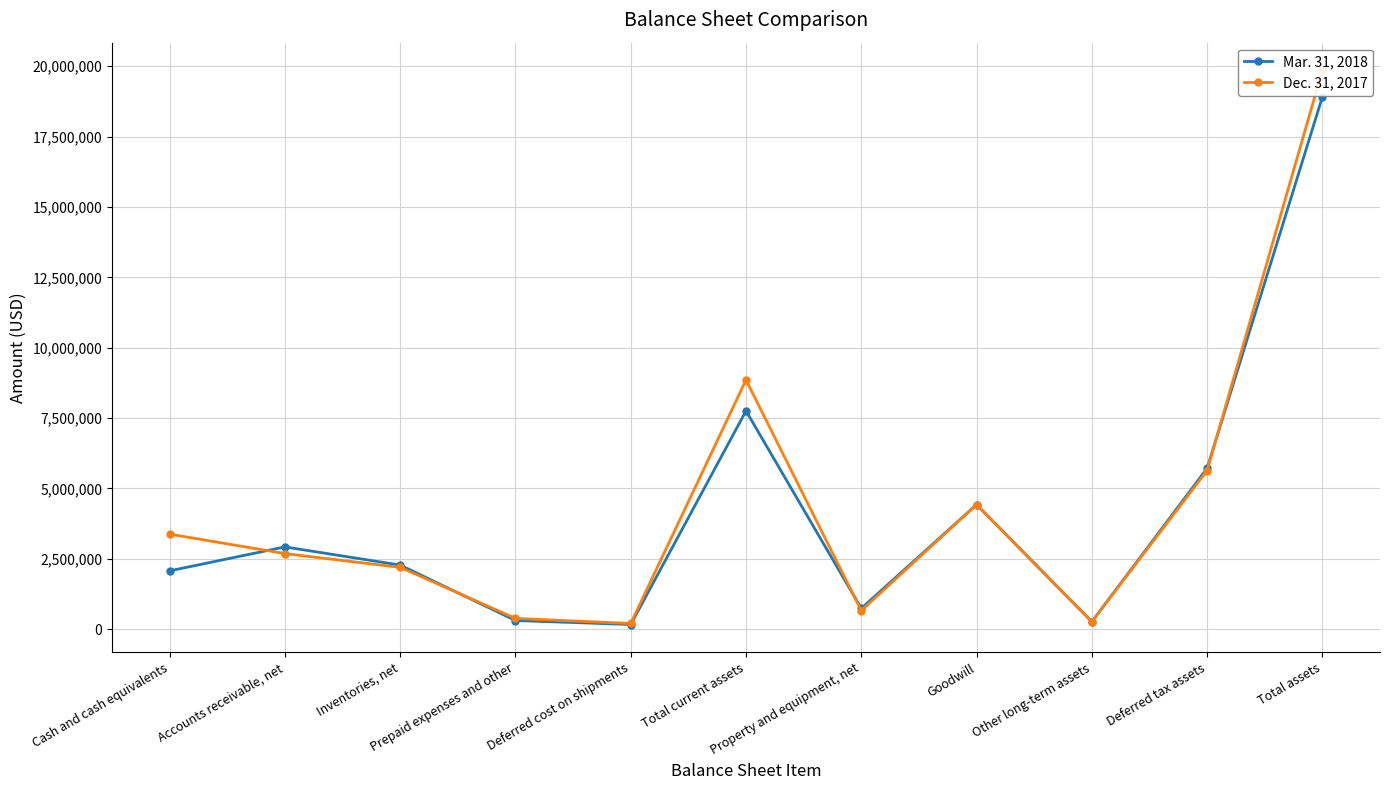

How many interior local valleys does the Mar. 31, 2018 series have?

3